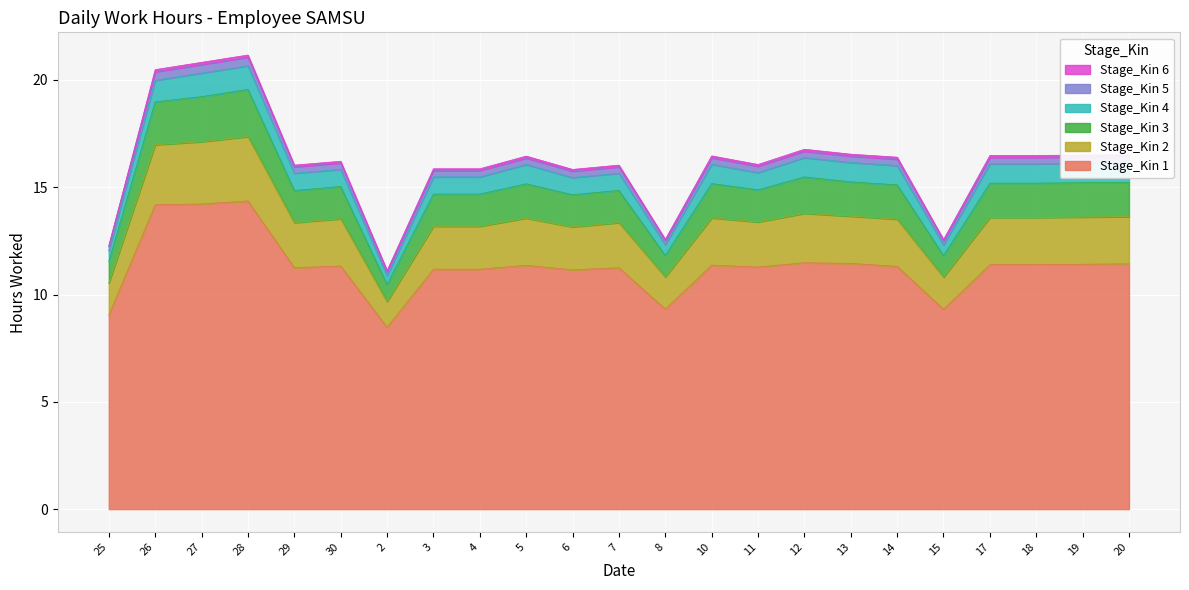

What is the lowest value of the Stage_Kin 1 series?

8.5